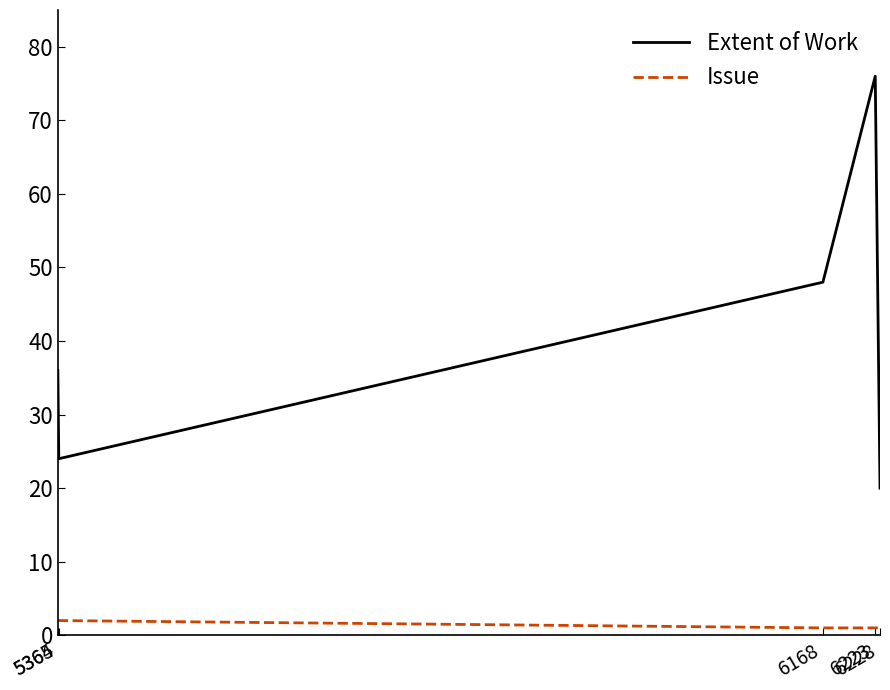

Is the value of Extent of Work at 5365 greater than the value of Issue at 5364?

Yes